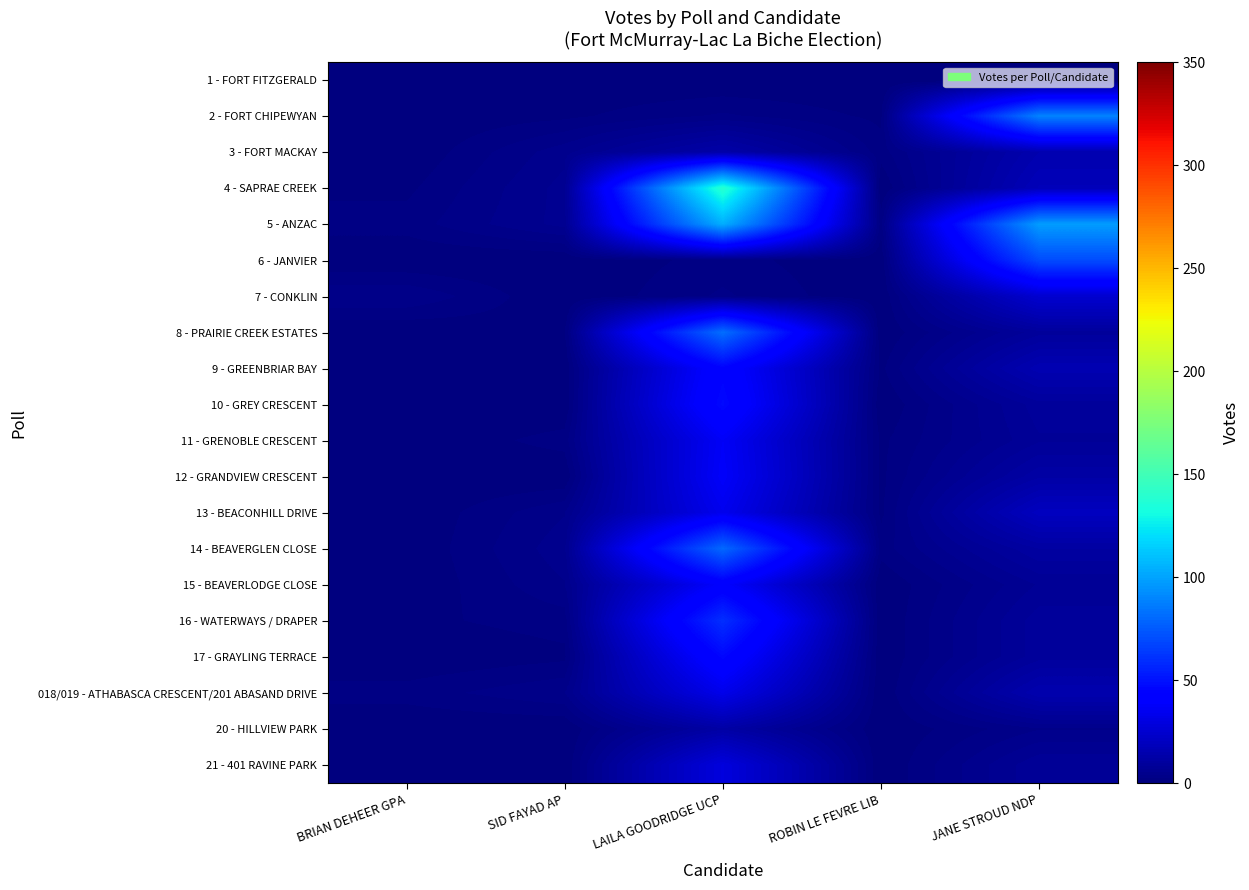

At which category is the sum across all series the highest?

LAILA GOODRIDGE UCP